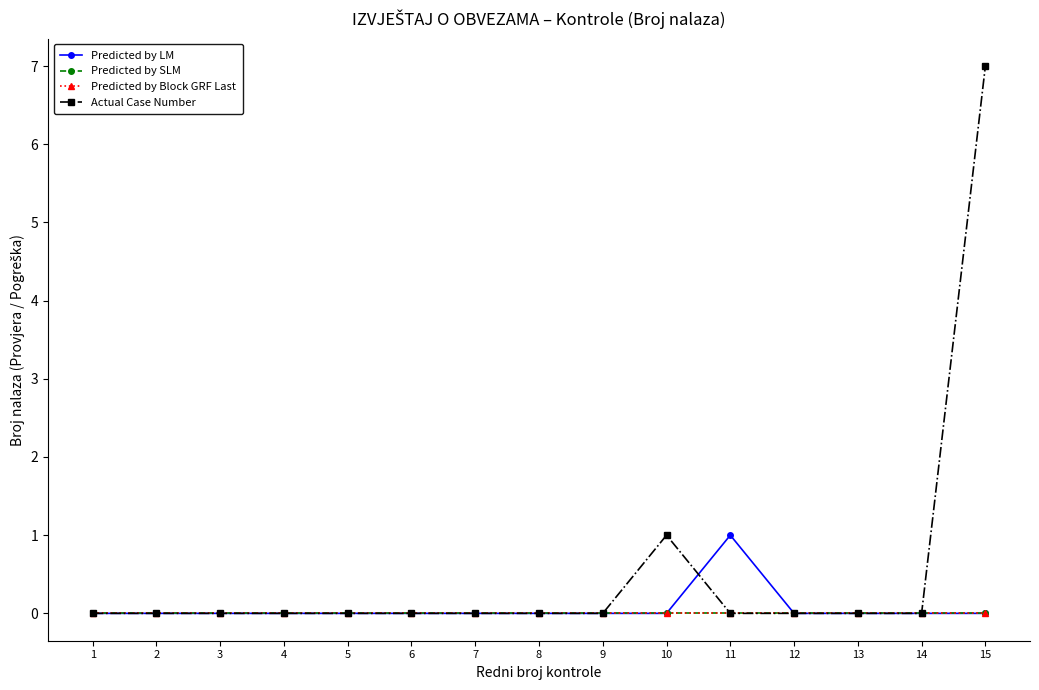

Which category has the lowest value in the Predicted by Block GRF Last series?

1